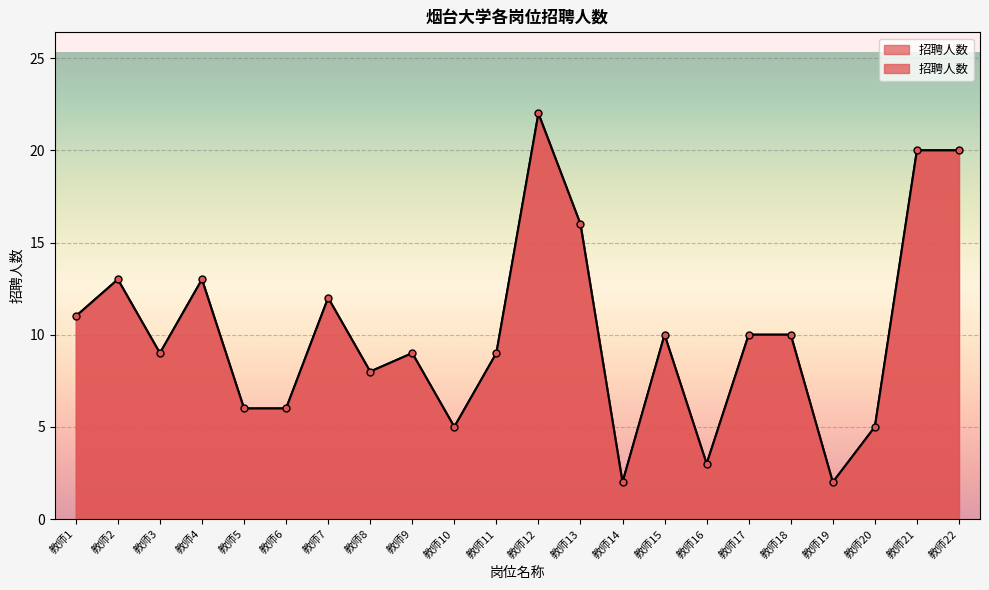

At which category does the chart reach its peak across all series?

教师12